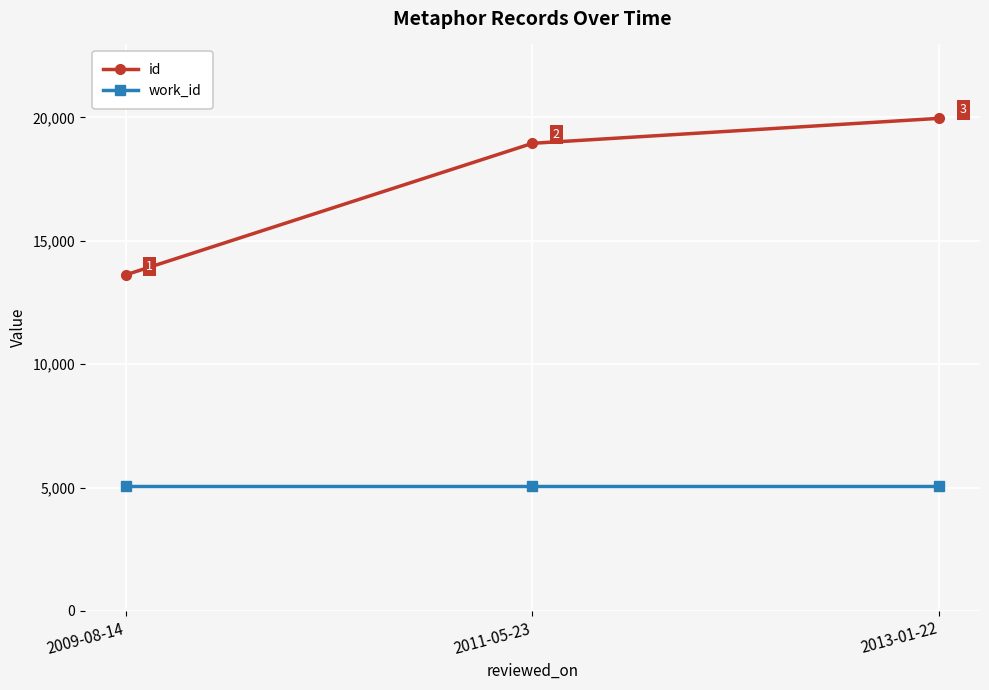

What is the sum of all work_id values?

15210